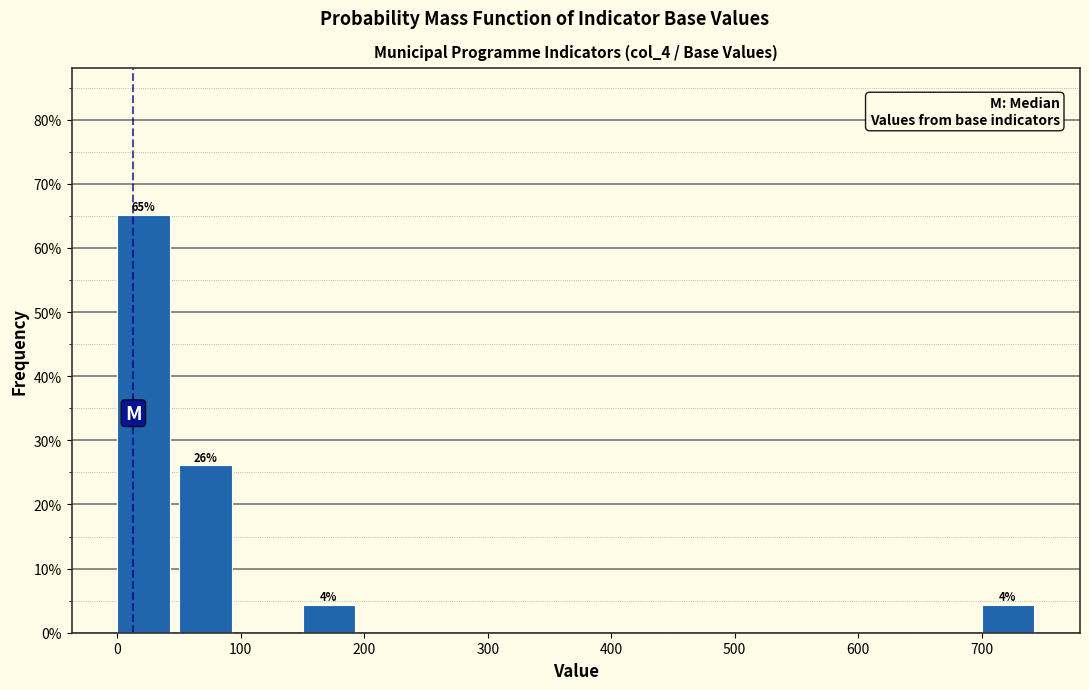

Which range on the x-axis has the tallest bar?

0 to 50